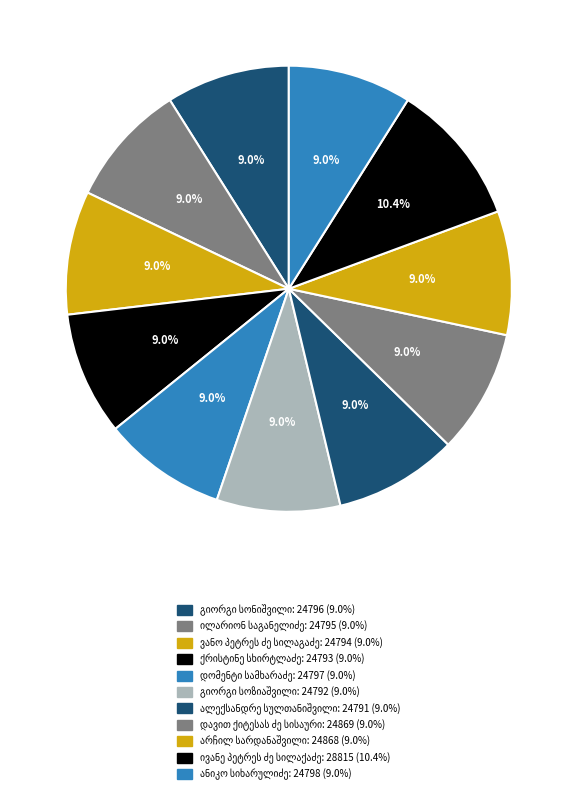

To the nearest percent, what is the combined percentage of ილარიონ საგანელიძე and დომენტი სამხარაძე?

18%